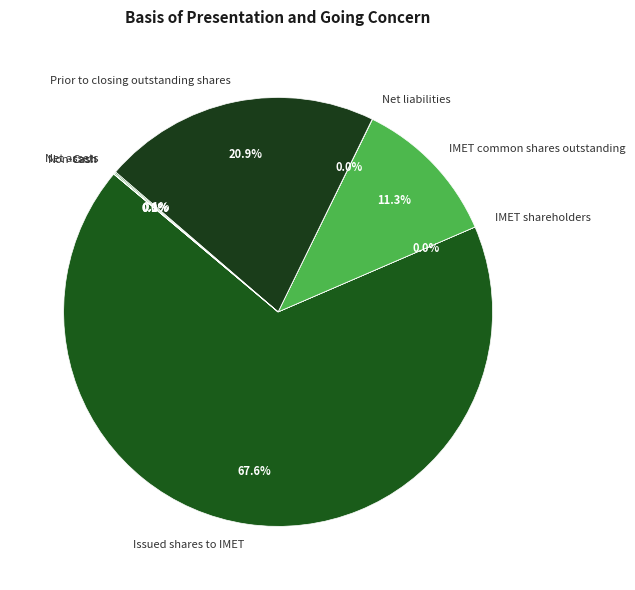

What is the majority slice?

Issued shares to IMET